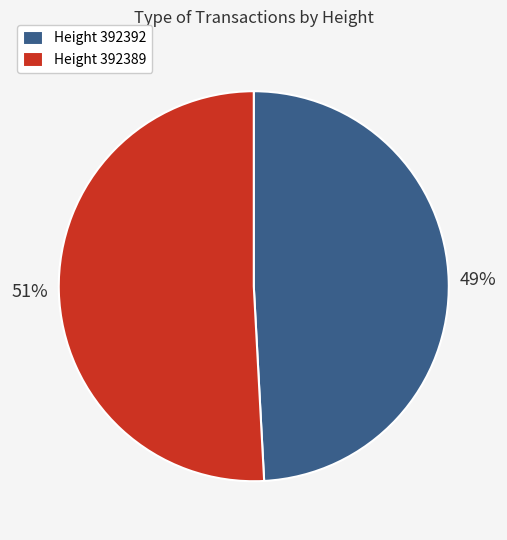

To the nearest percent, what is the difference between the largest and smallest slice percentages?

2%